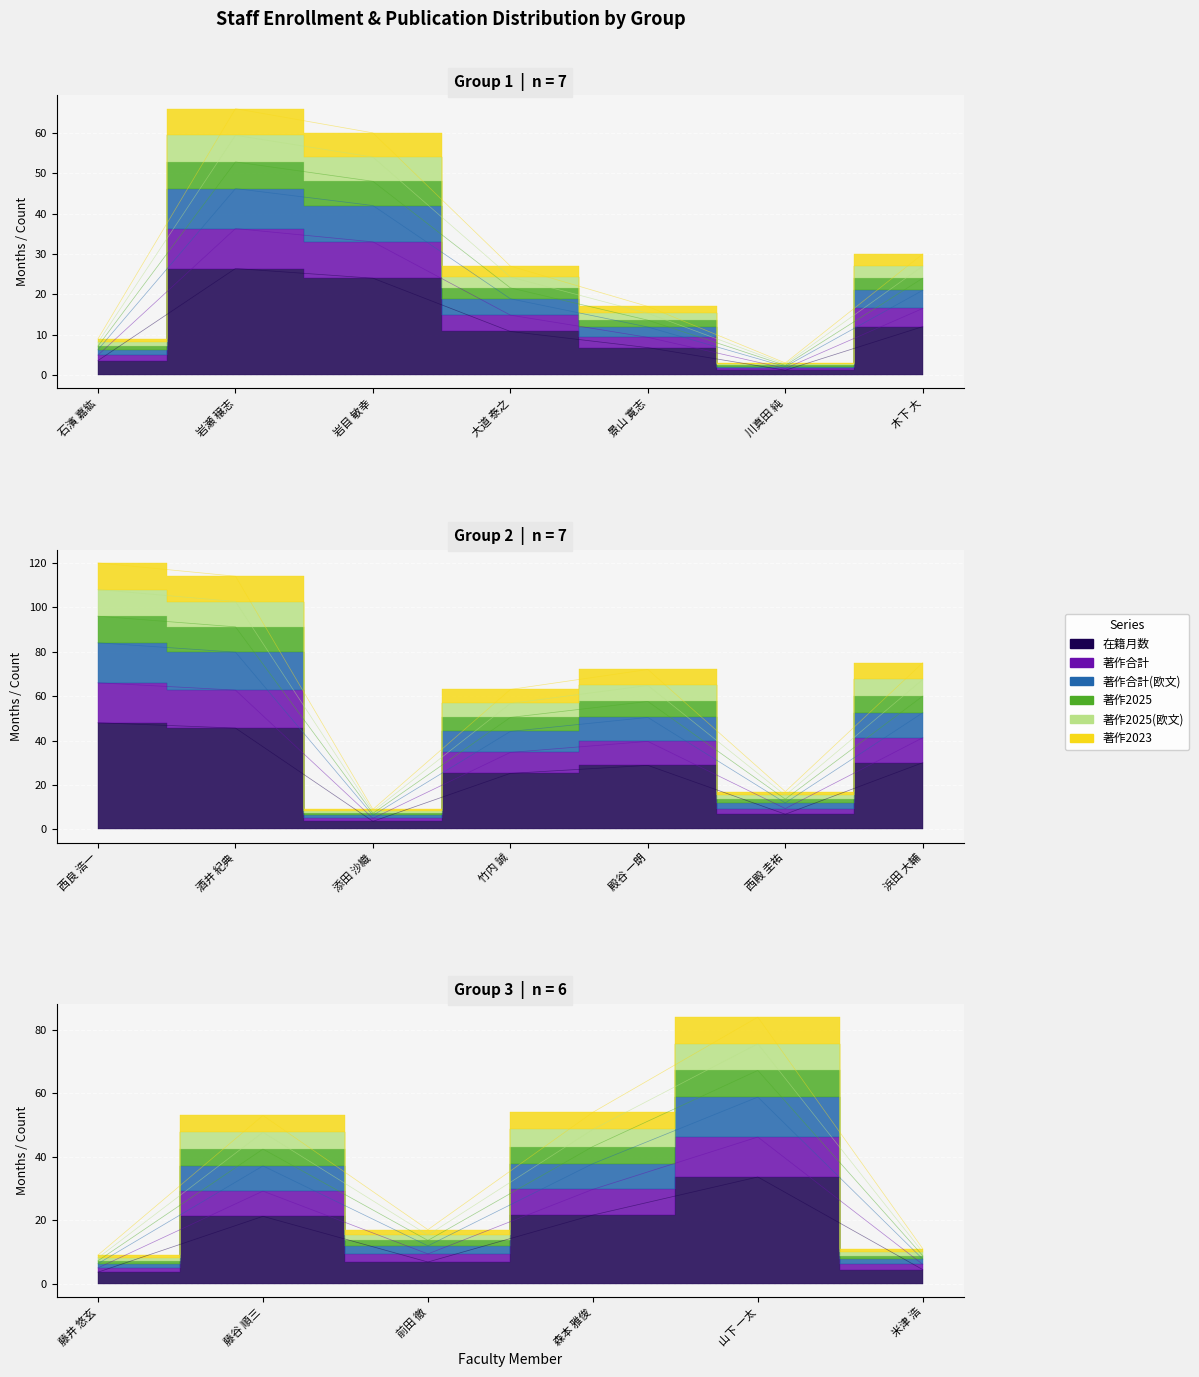

True or false: 著作2023 and 著作合計(欧文) intersect in this chart.

False